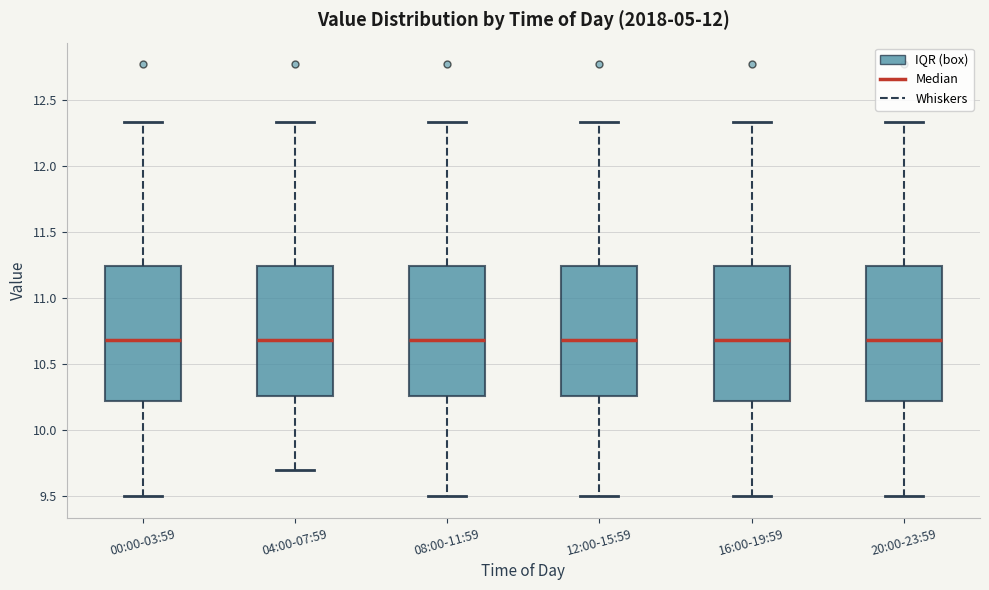

Where does the lower whisker of the box for 12:00-15:59 end on the y-axis? The values are not printed on the chart, so give them approximately, as read against the axis.

9.50